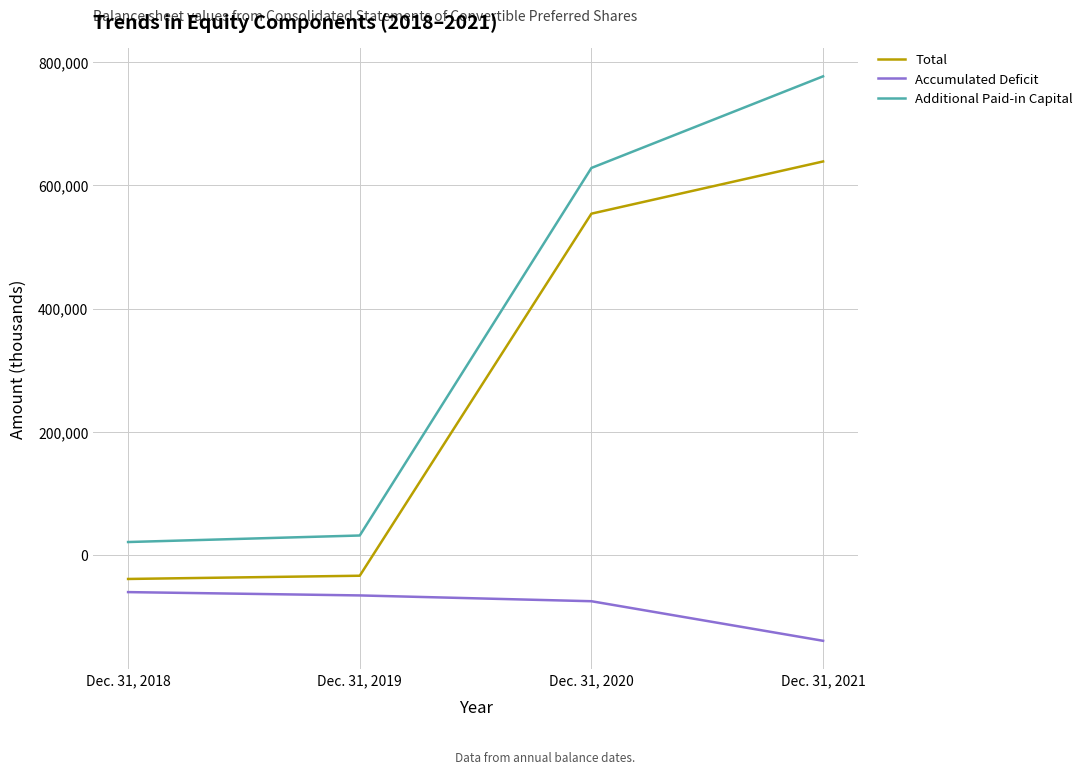

Is it true that Accumulated Deficit equals -205201 at Dec. 31, 2021?

False